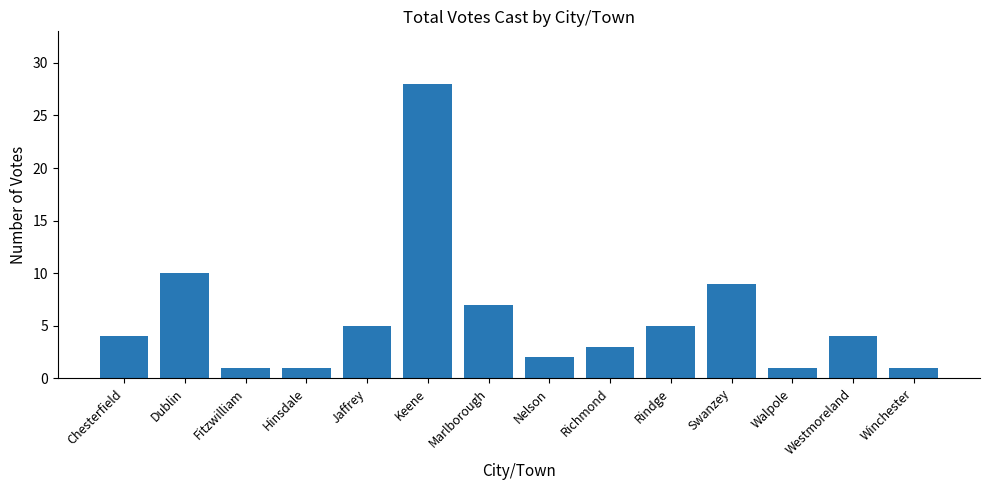

Reading right to left, list all the values displayed in this chart.

1	4	1	9	5	3	2	7	28	5	1	1	10	4